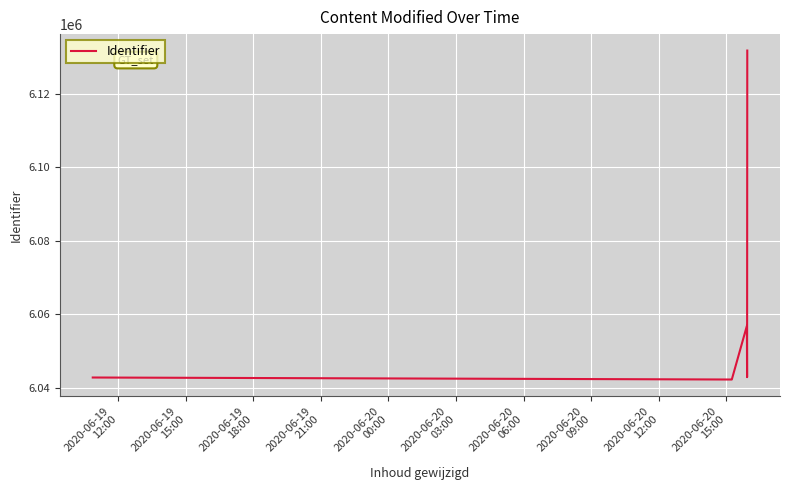

What is the difference between the second highest and minimum values?

14609